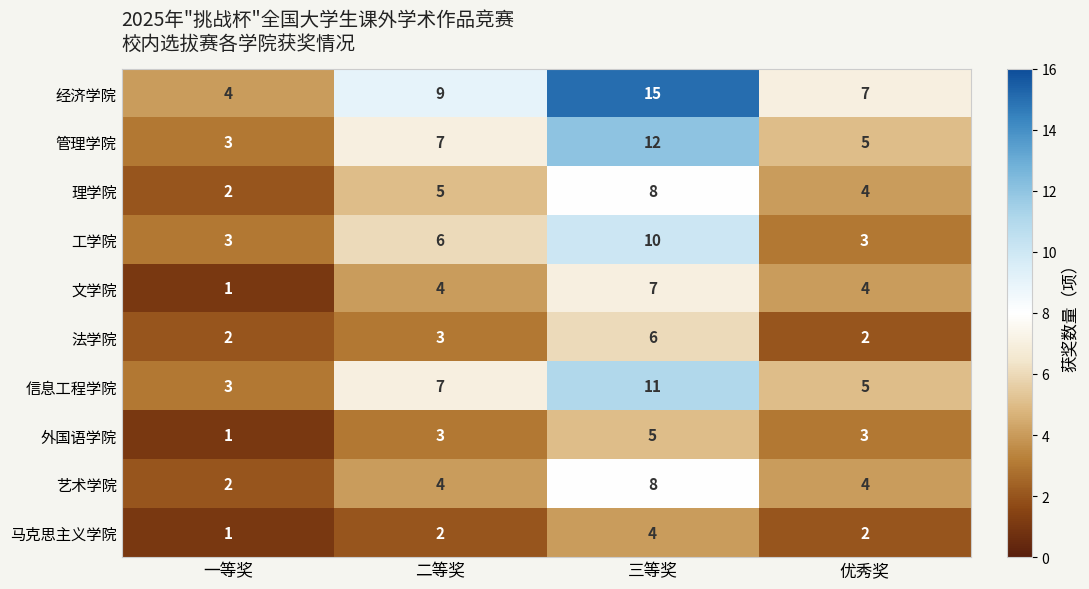

True or false: 理学院 has a value of 4 at 优秀奖.

True